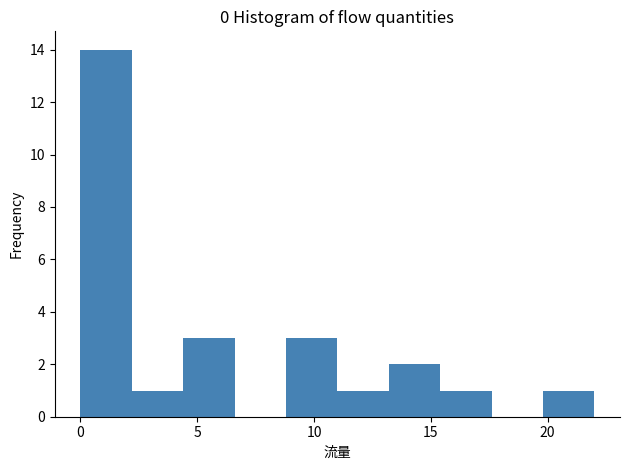

Reading left to right, transcribe this chart: for each bar, give the range it covers on the x-axis and its height. Neither the bar edges nor the heights are printed on the chart, so give them approximately, as read against the axes.

0.0 to 2.2: 14
2.2 to 4.4: 1
4.4 to 6.6: 3
6.6 to 8.8: 0
8.8 to 11.0: 3
11.0 to 13.2: 1
13.2 to 15.4: 2
15.4 to 17.6: 1
17.6 to 19.8: 0
19.8 to 22.0: 1